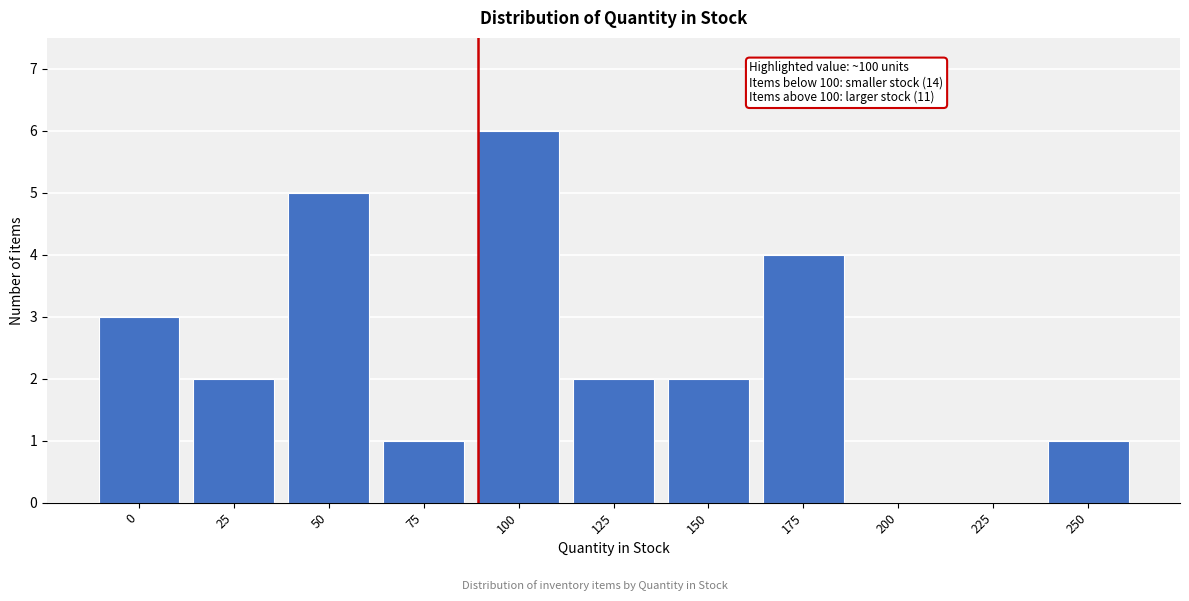

Reading left to right, list all the values displayed in this chart.

0=3	25=2	50=5	75=1	100=6	125=2	150=2	175=4	200=0	225=0	250=1